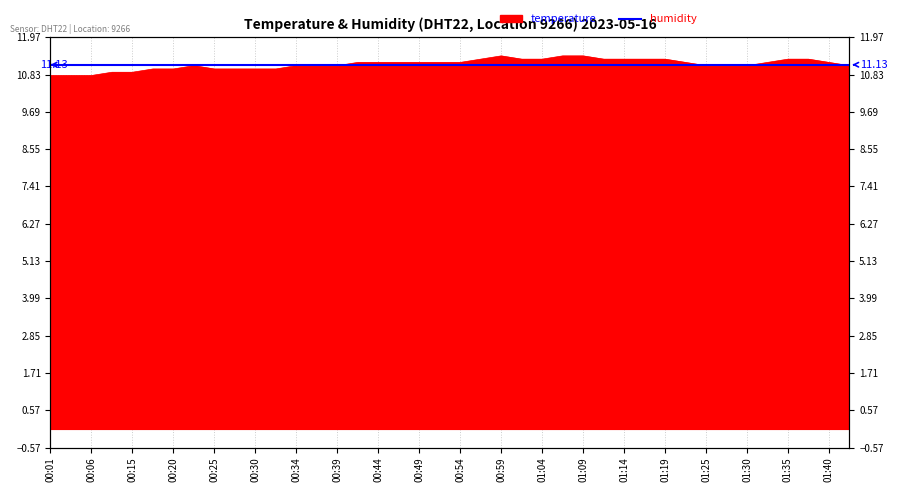

What is the label of the 20th point from the left?

00:52